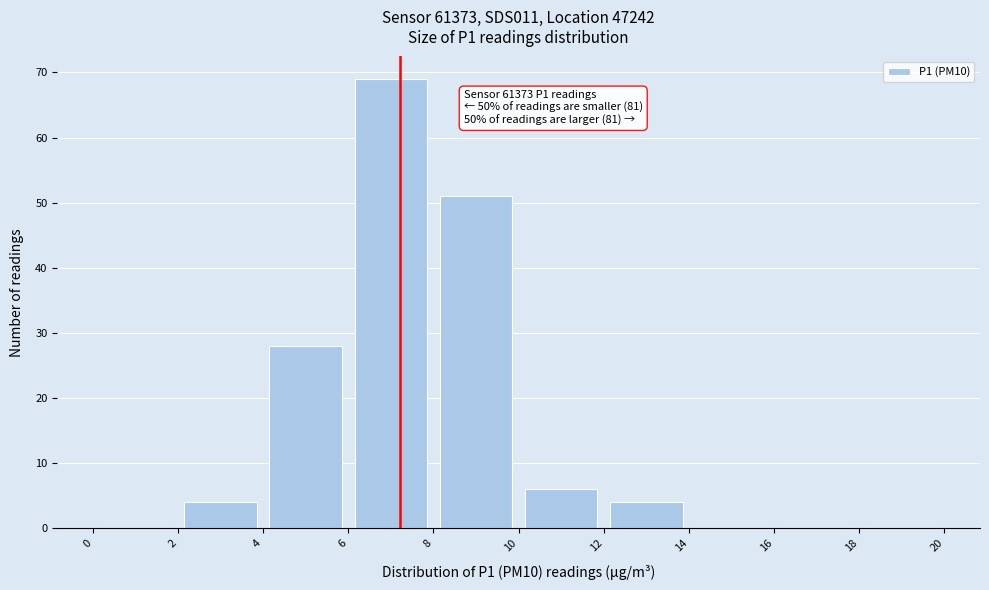

Over which range of the x-axis is the bar tallest?

6 to 8